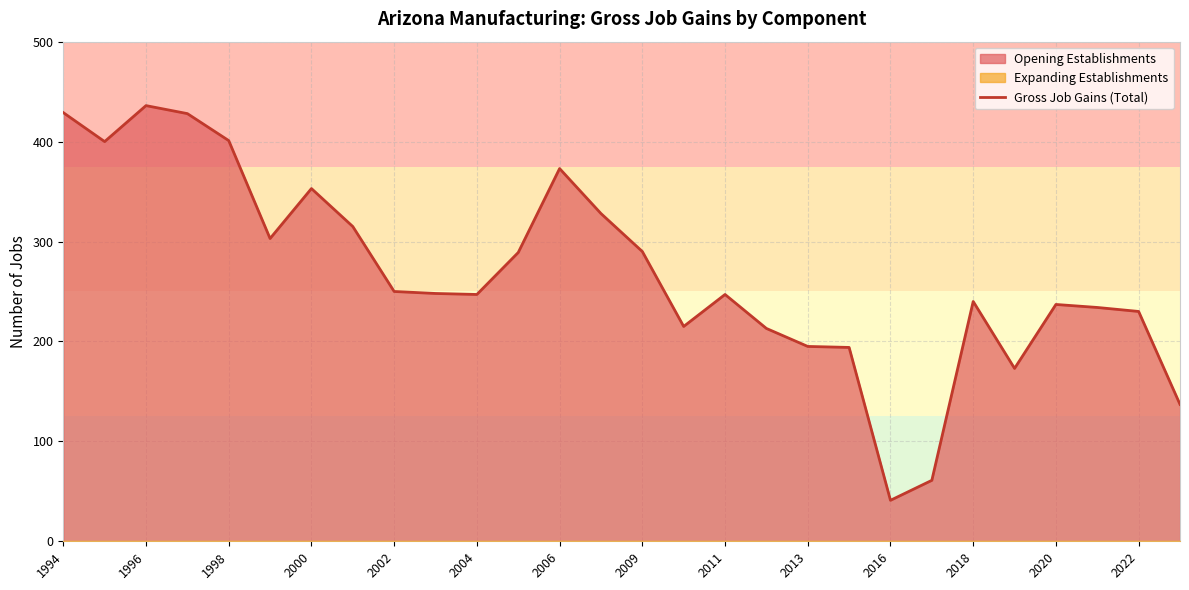

What is the sum of the values at 21 and 16?

308